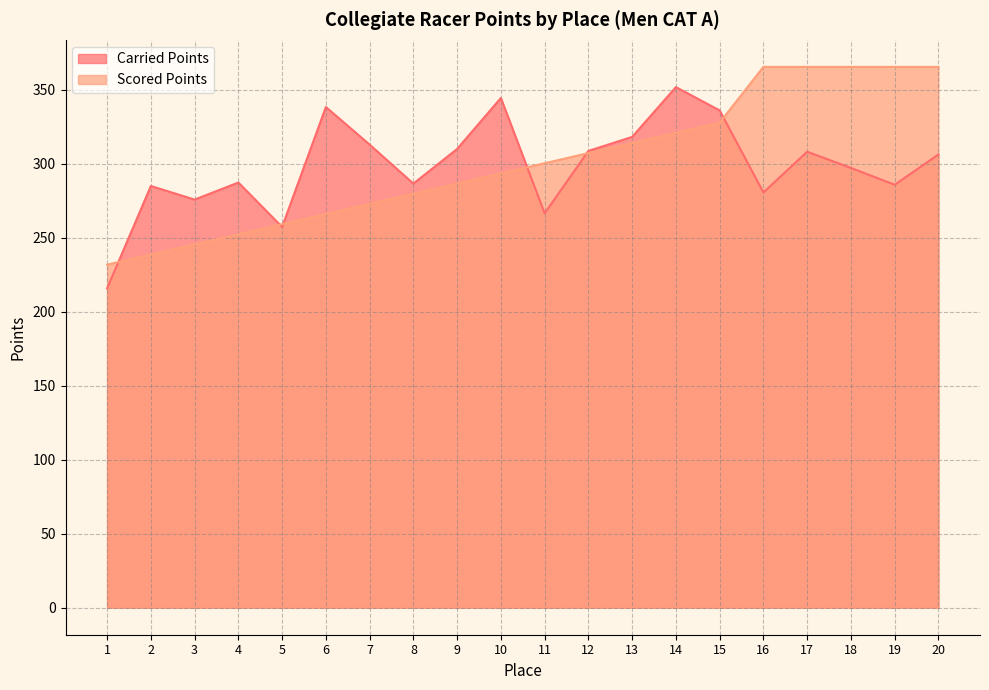

Reading left to right, extract all data points from this chart.

Carried Points: 215.8	285.0	275.8	287.3	257.3	338.4	312.9	286.6	310.0	344.5	266.5	308.7	318.2	351.8	336.1	280.6	308.1	297.2	285.8	306.3
Scored Points: 231.8	238.7	245.5	252.4	259.2	266.1	272.9	279.8	286.6	293.5	300.4	307.2	314.1	320.9	327.8	365.5	365.5	365.5	365.5	365.5